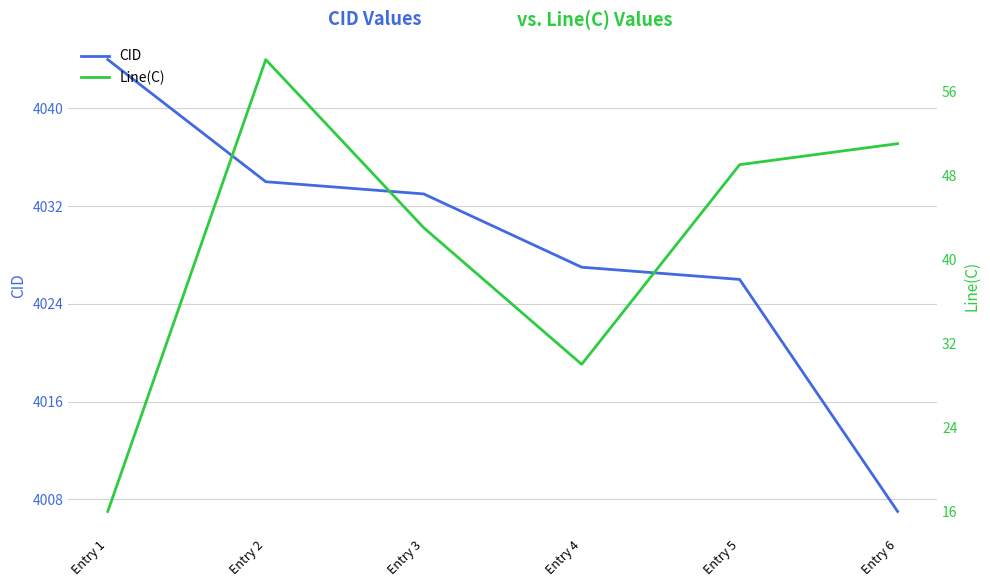

How many lines are shown in the chart?

2